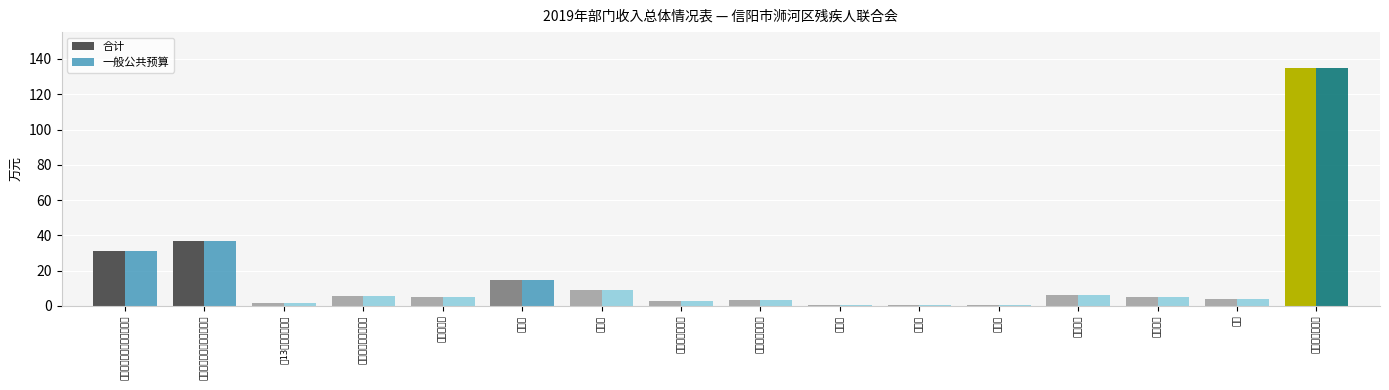

At which label does 一般公共预算 first exceed 5?

全供打卡人员工资（行政）